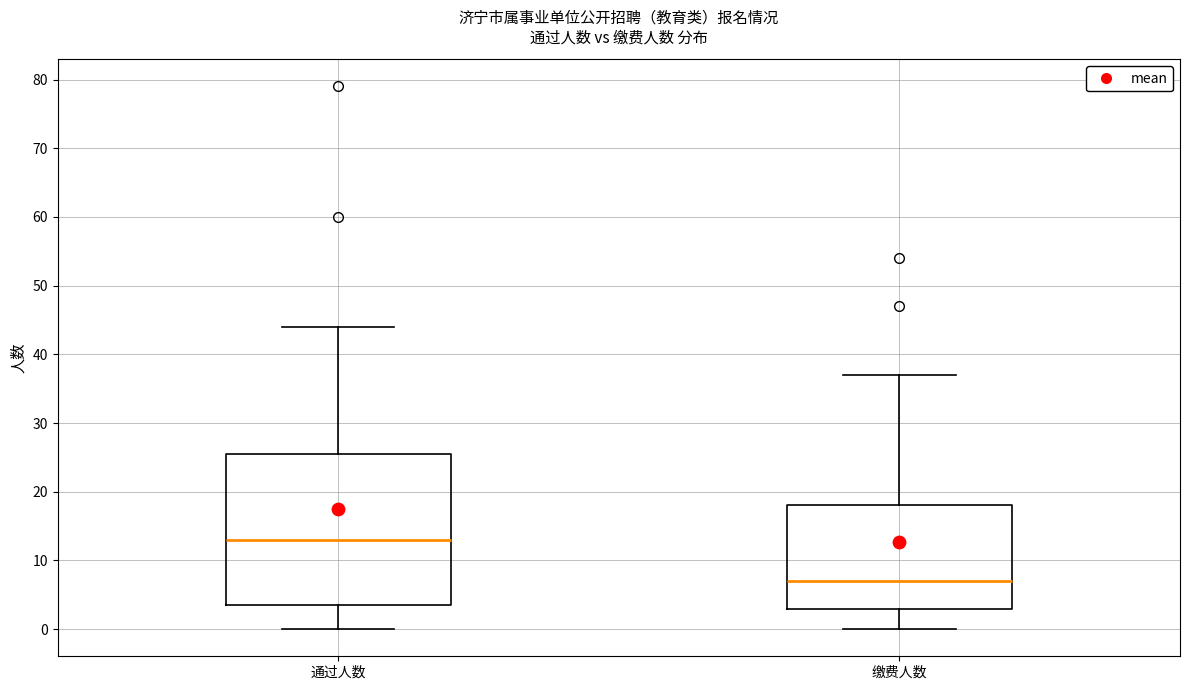

Where does the median line of the box for 缴费人数 sit on the y-axis? The values are not printed on the chart, so give them approximately, as read against the axis.

7